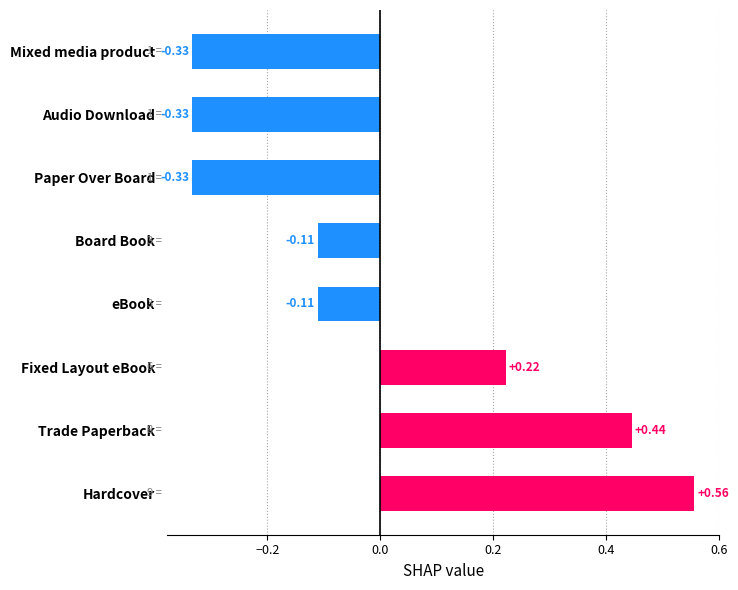

Which label corresponds to the largest value in the chart?

Hardcover